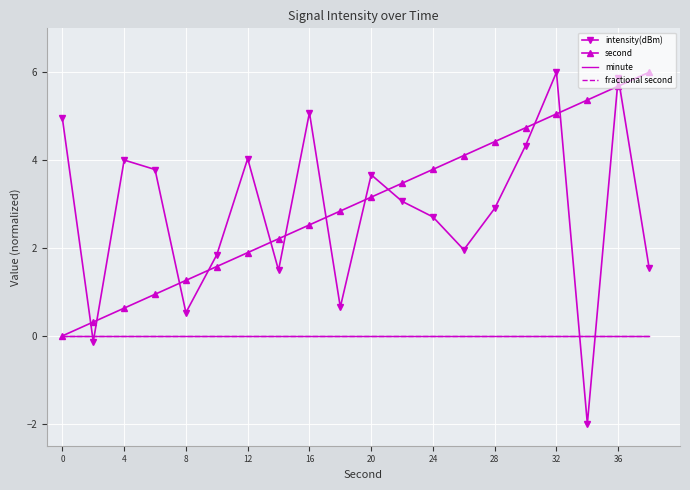

What are all the series names shown in the legend?

intensity(dBm), second, minute, fractional second